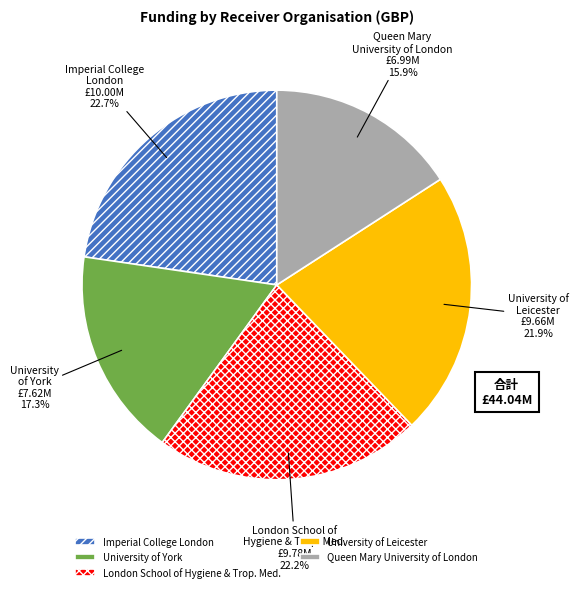

Count the number of slices in the pie.

5